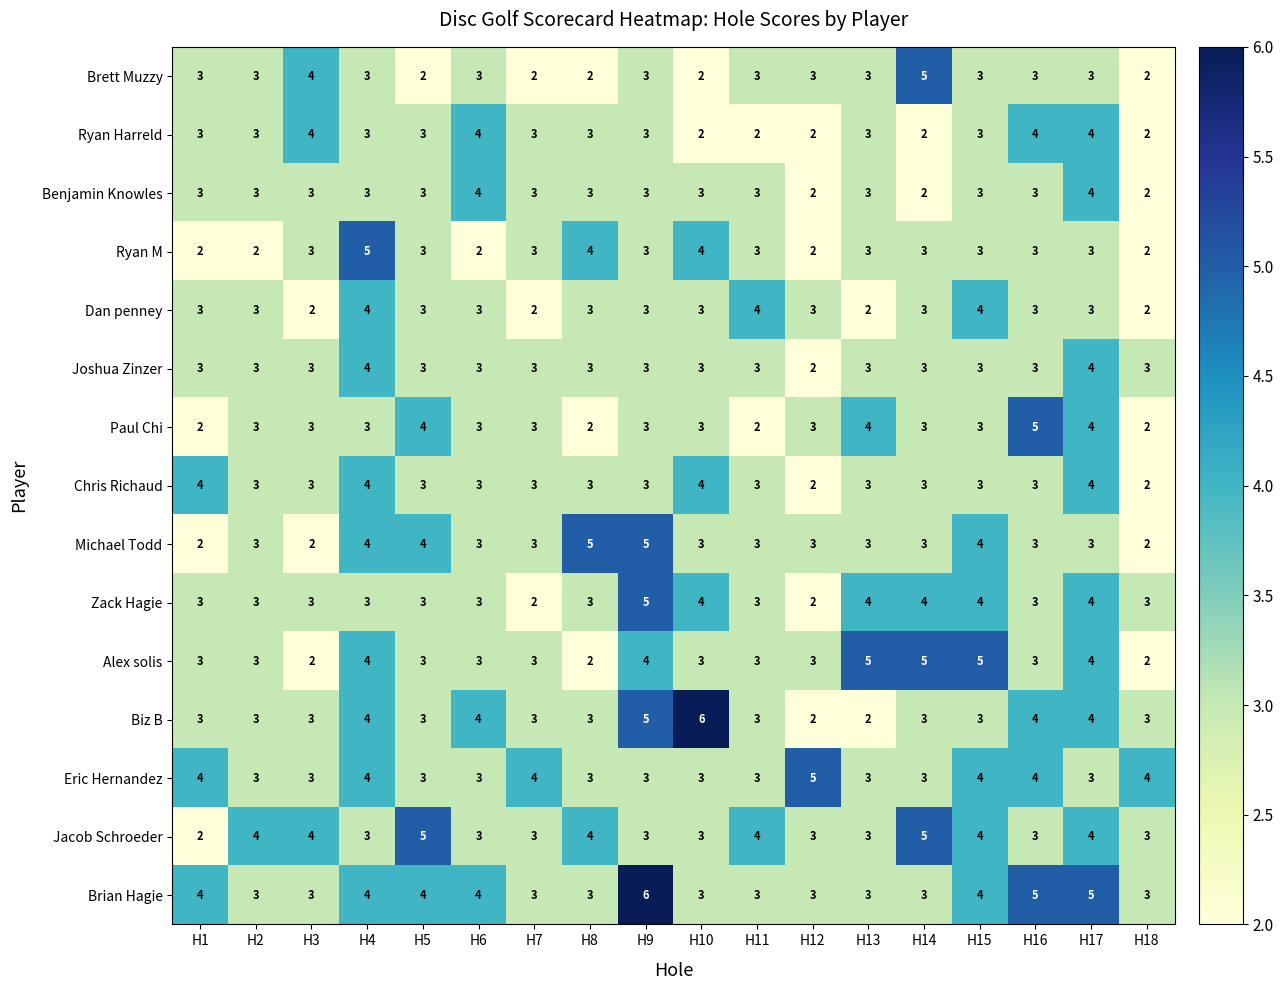

How many Ryan M values are between 2 and 3?

15